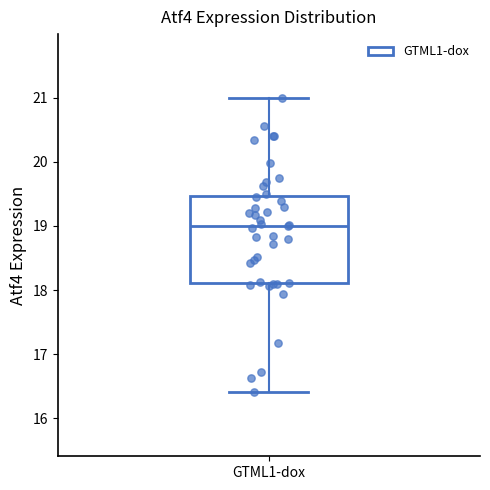

Read this box plot against the y-axis: the position of the median line, the range covered by the box, and the ends of both whiskers. The values are not printed on the chart, so give them approximately, as read against the axis.

median 19.0, box 18.1 to 19.5, whiskers 16.4 to 21.0